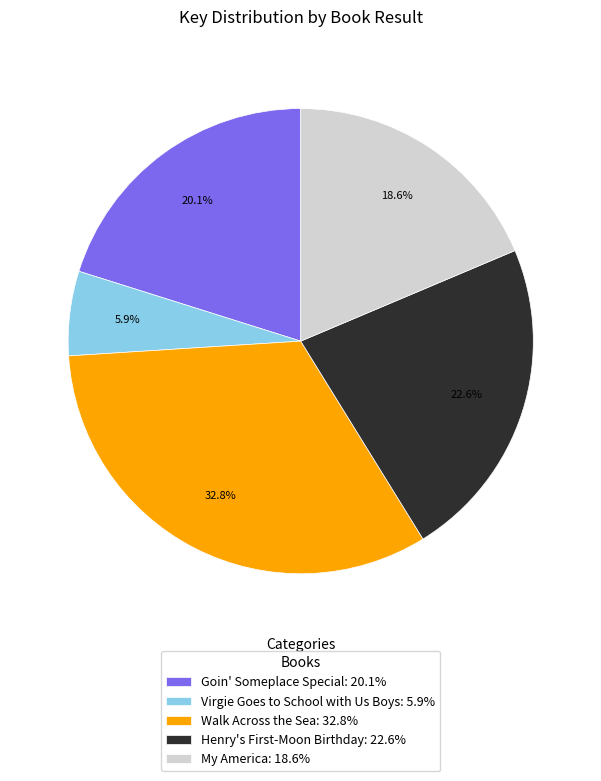

What is the total percentage of Walk Across the Sea and Goin' Someplace Special?

52.9%